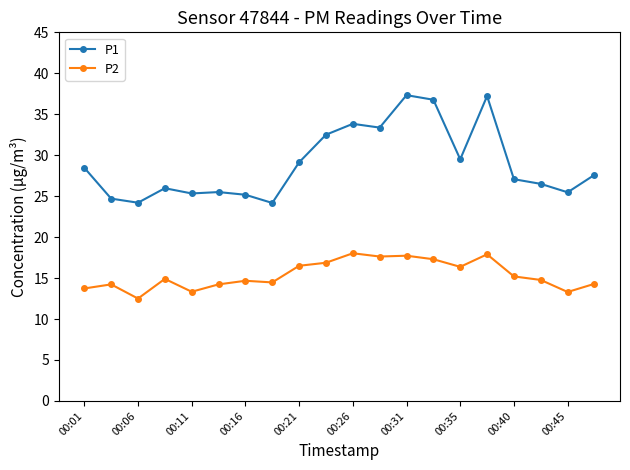

True or false: P2 has more than 1 interior local peaks.

True